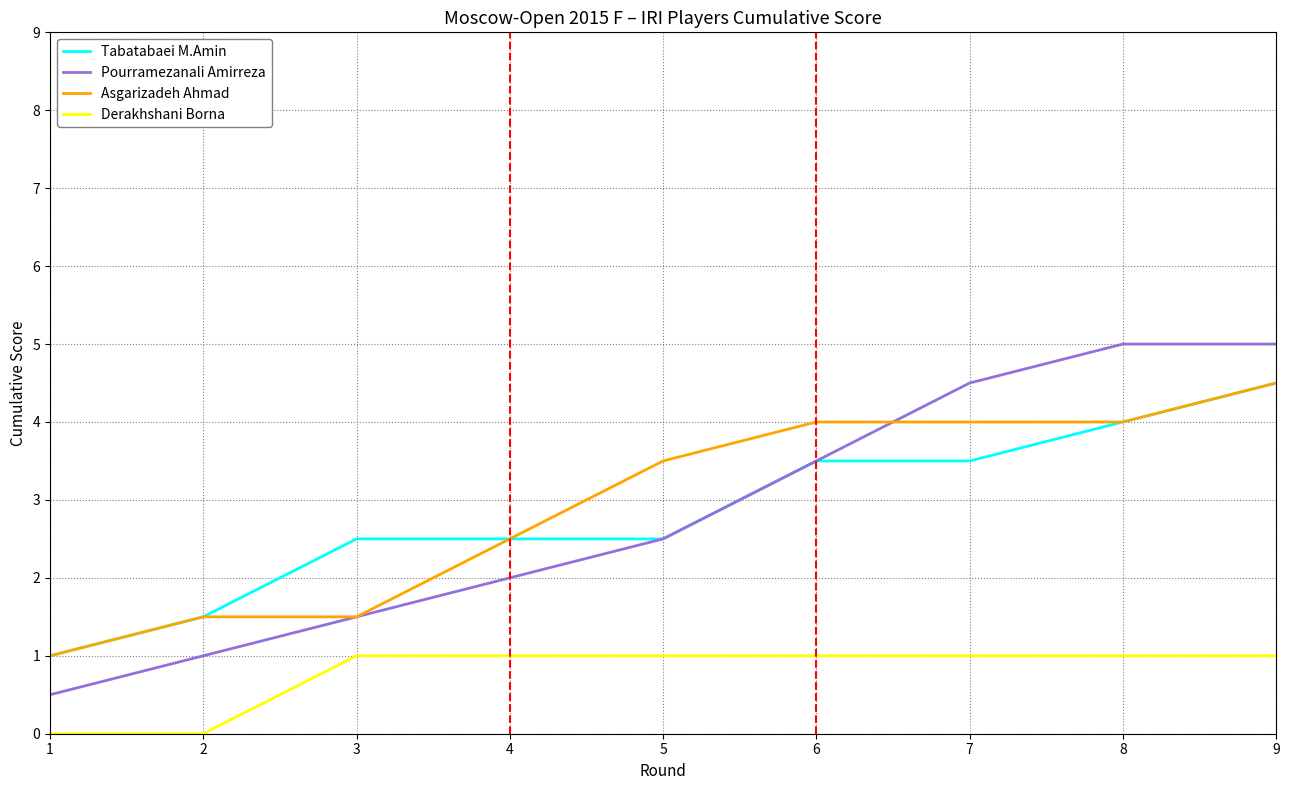

The value of Asgarizadeh Ahmad at 8 is 4.0. True or false?

True